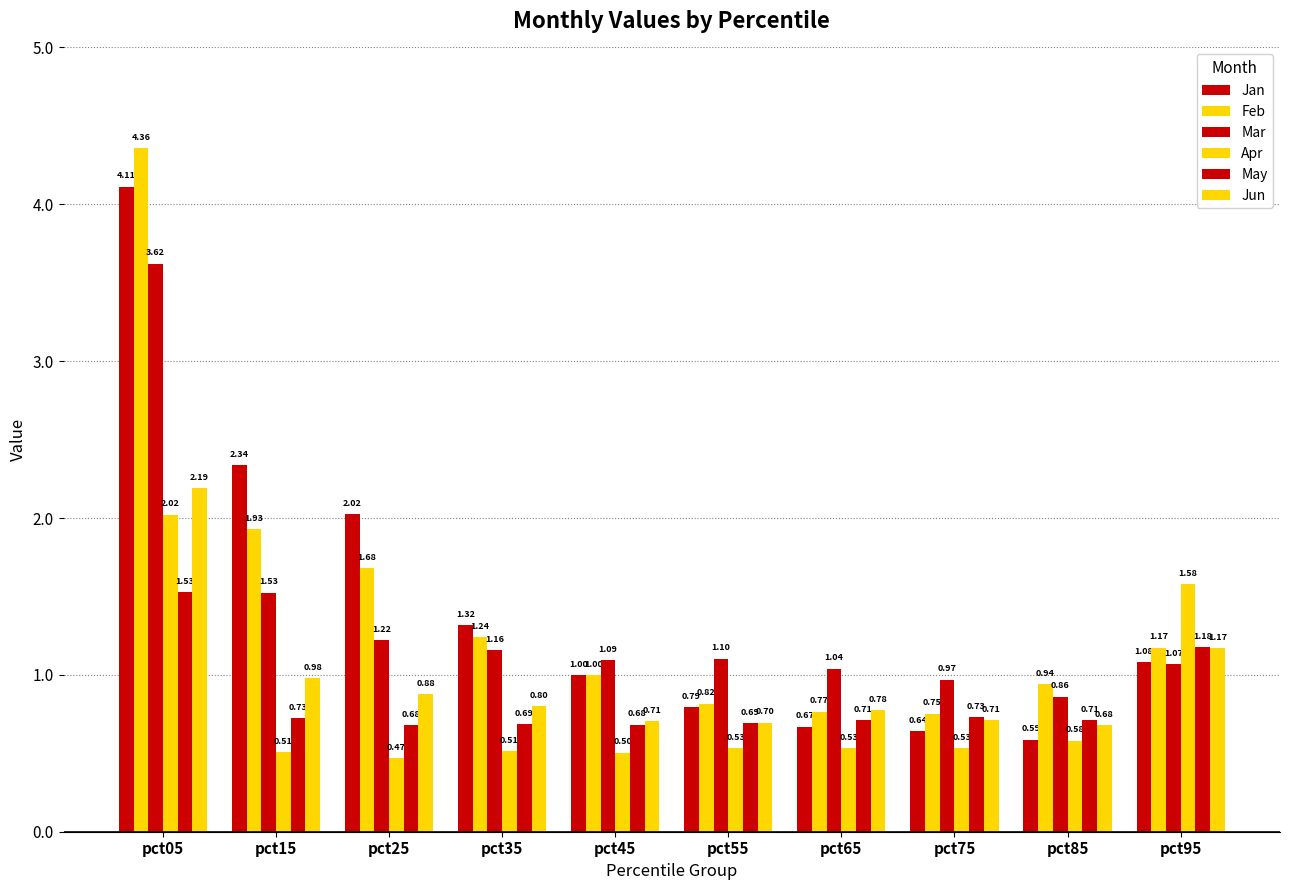

How many series are shown in this chart?

6